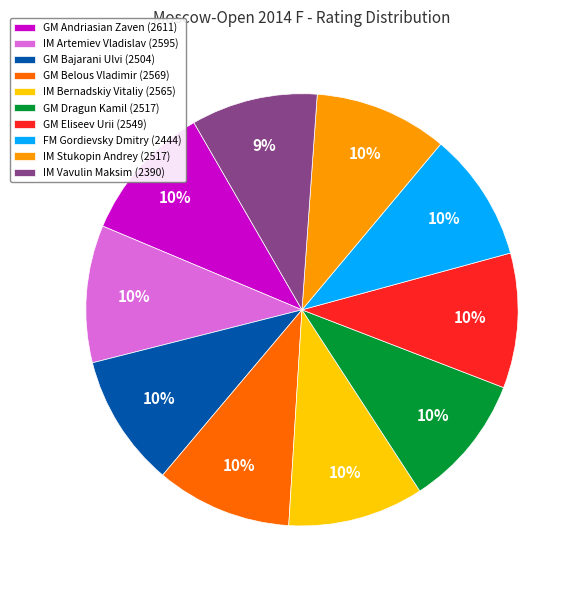

To the nearest percent, what is the average slice percentage?

10%